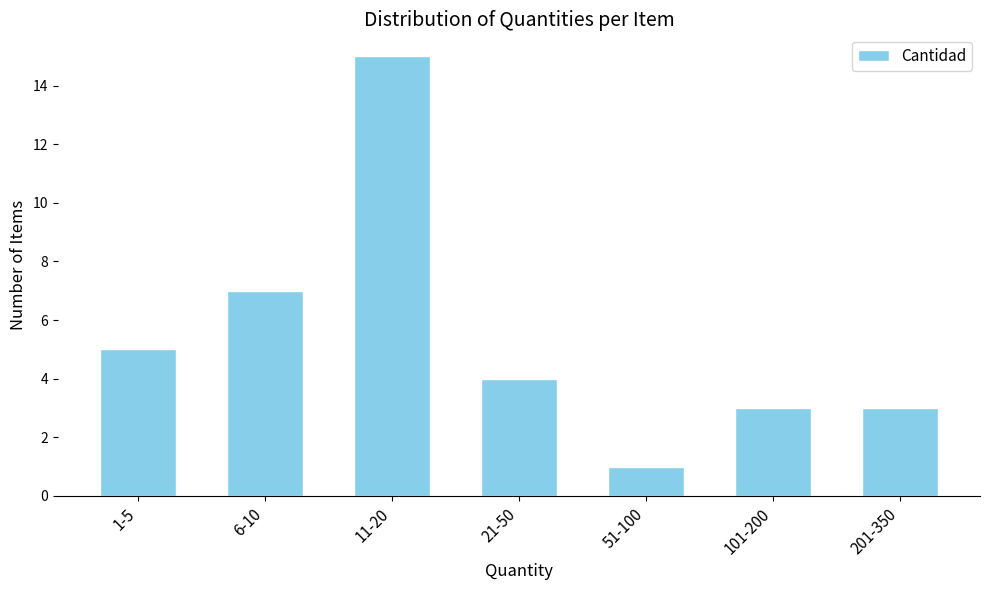

Reading right to left, extract all data points from this chart.

201-350=3	101-200=3	51-100=1	21-50=4	11-20=15	6-10=7	1-5=5